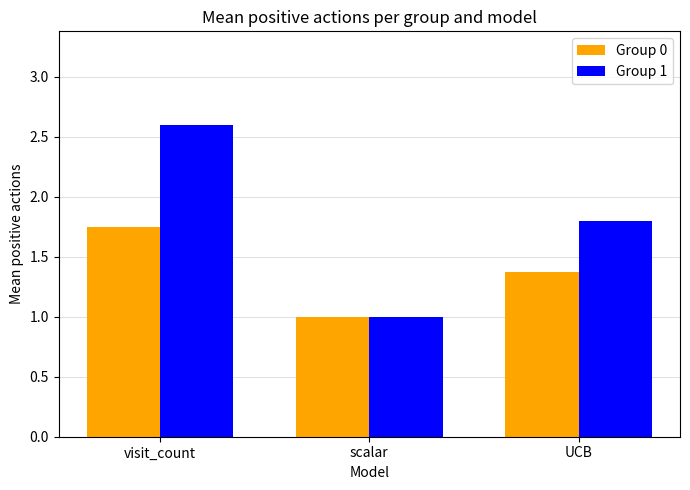

Which series has the largest total across all categories?

Group 1